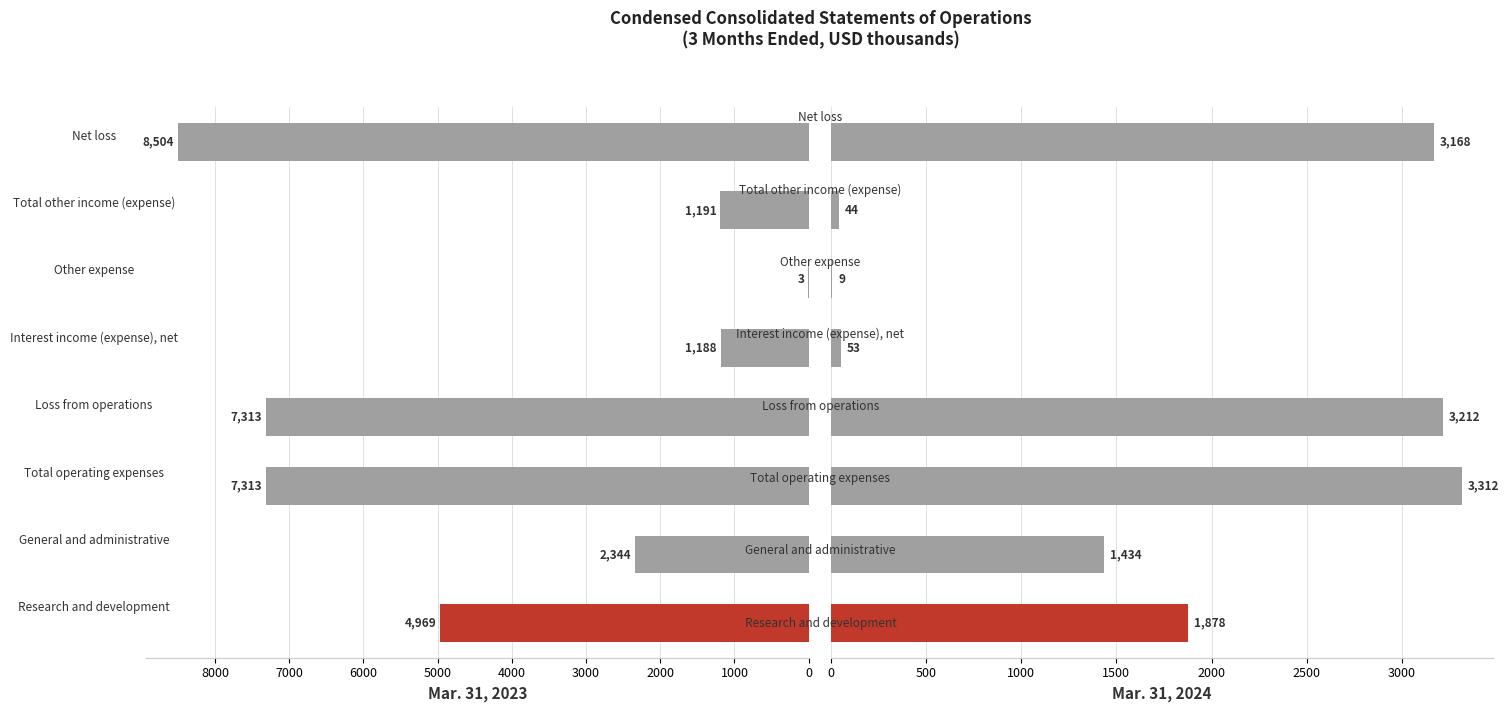

What are all the series names shown in the legend?

Mar. 31, 2023, Mar. 31, 2024